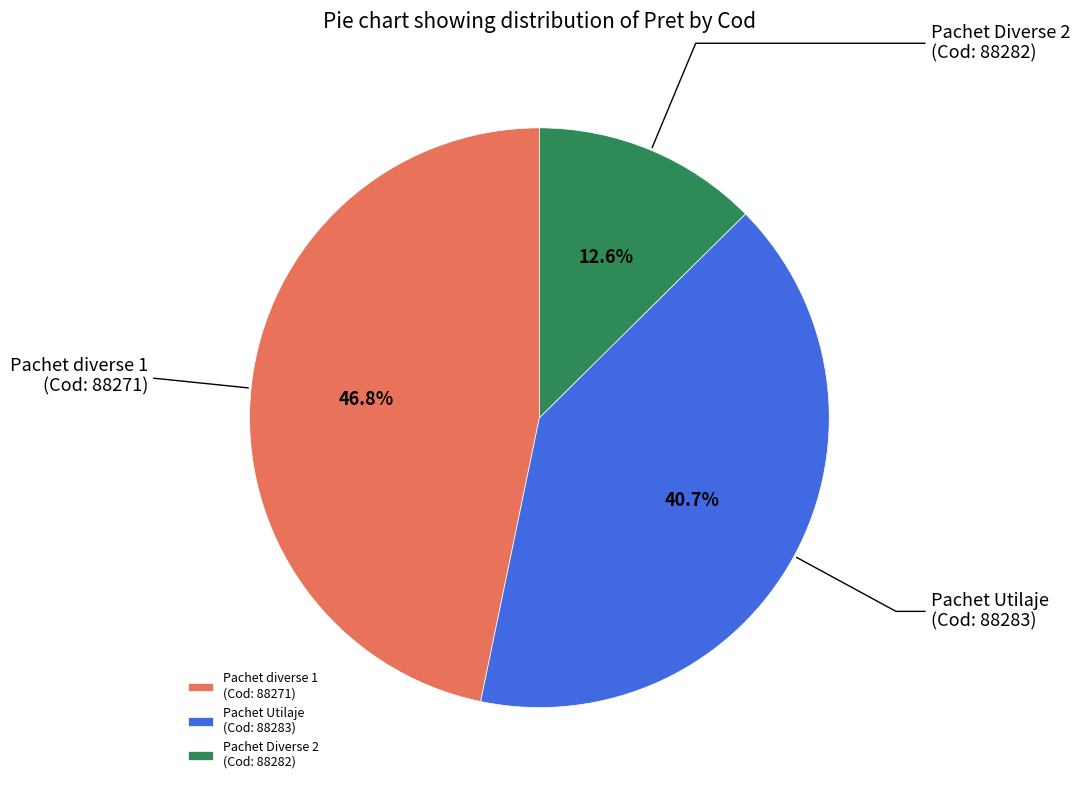

Does Pachet Utilaje (Cod: 88283) represent more than half of the total?

No